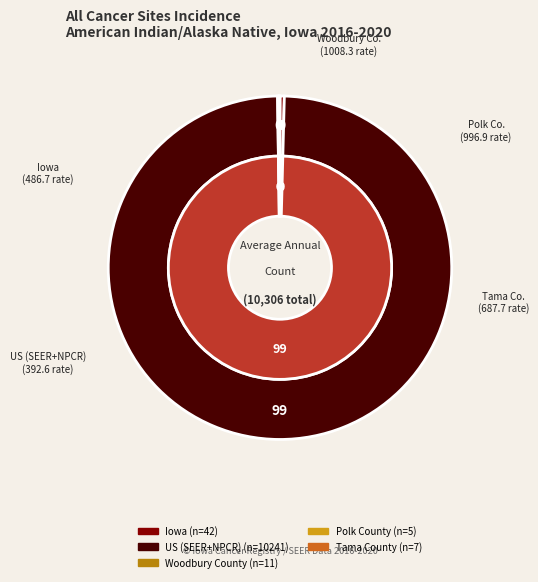

Do Tama County and US (SEER+NPCR) together represent more than half of the pie?

Yes